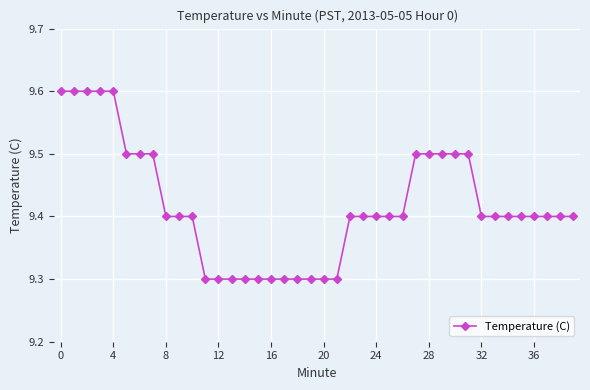

What is the smallest value displayed?

9.3